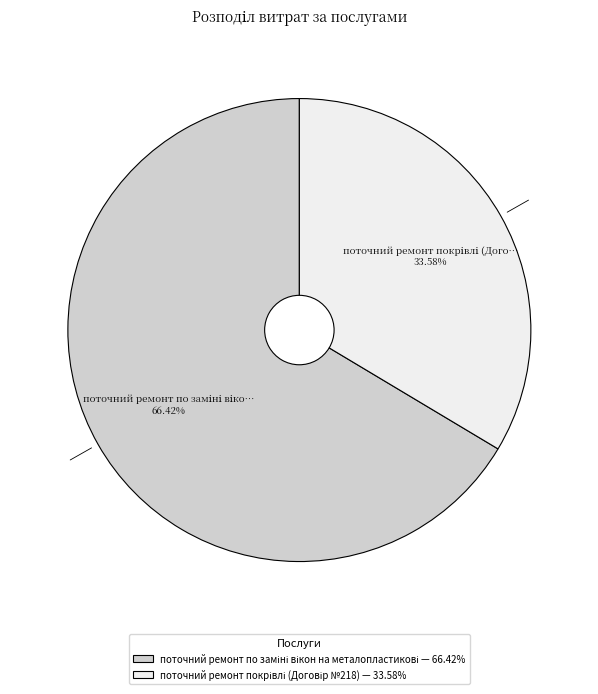

Is there any slice that represents more than half of the pie?

Yes